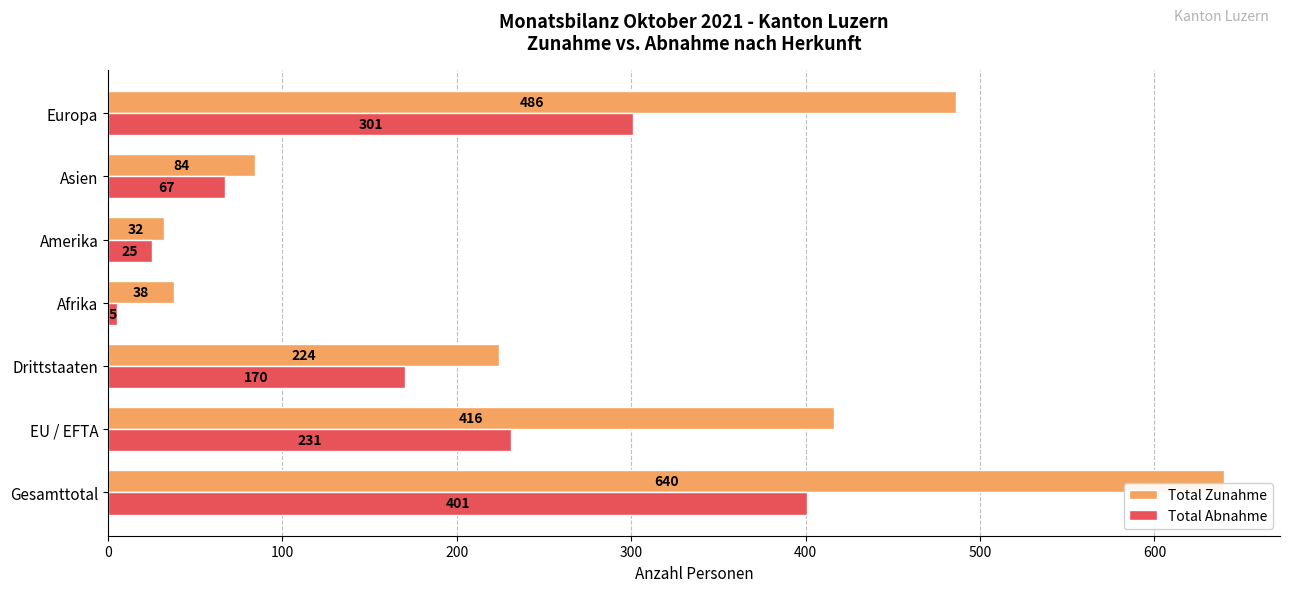

What is the difference between the maximum and second lowest values in the Total Zunahme series?

602